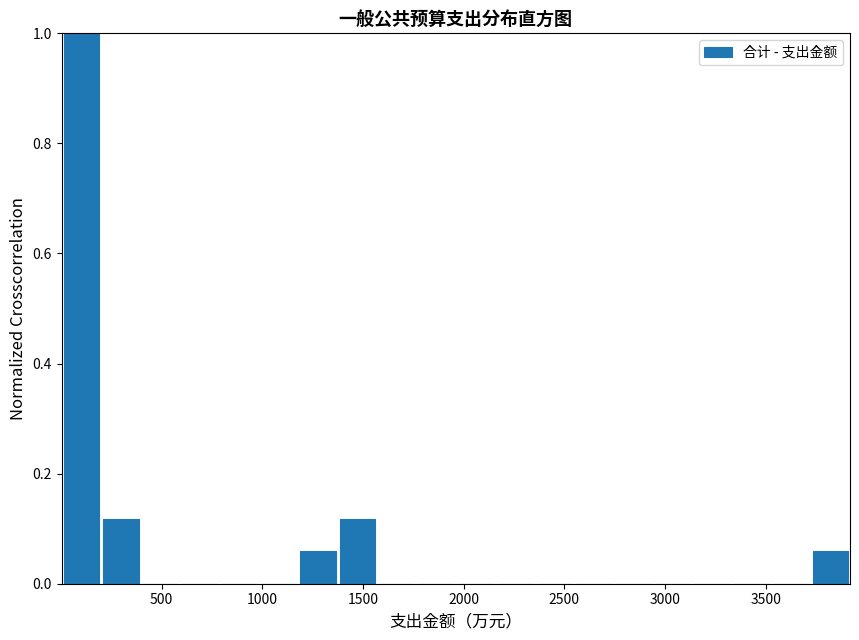

Read against the x-axis, roughly where is the centre of the tallest bar?

100